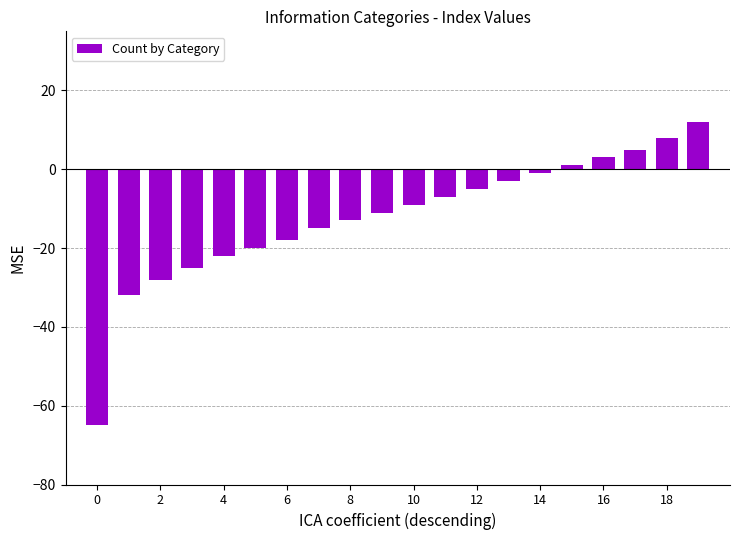

What is the maximum value shown in the chart?

12